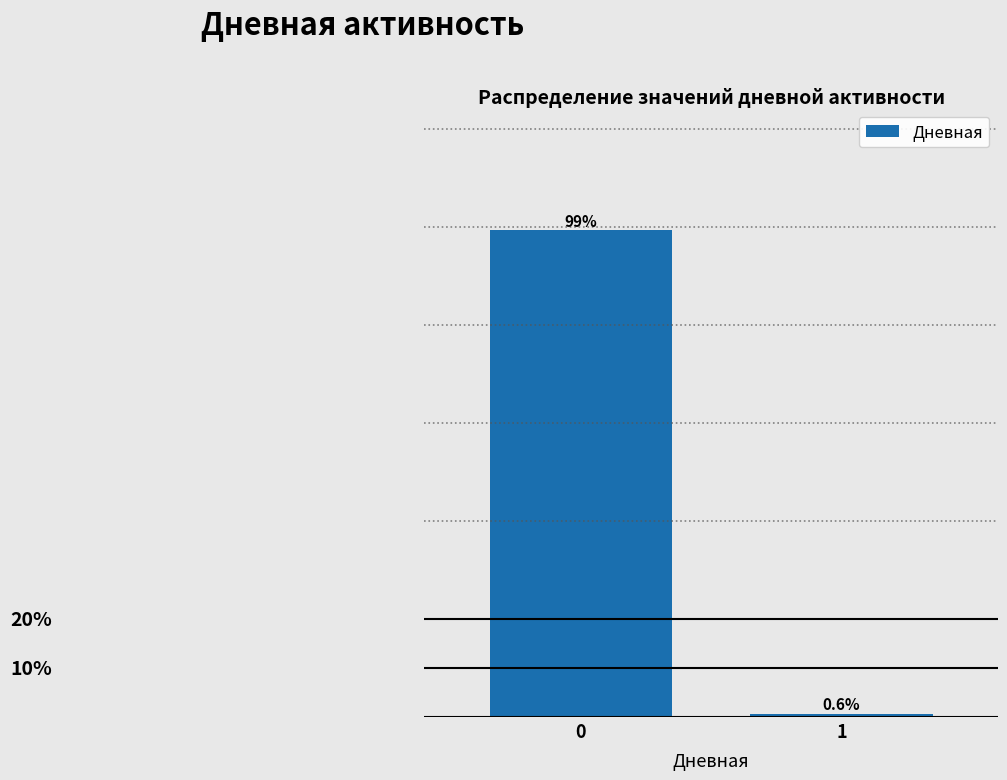

List the labels in order of value, smallest first.

1, 0